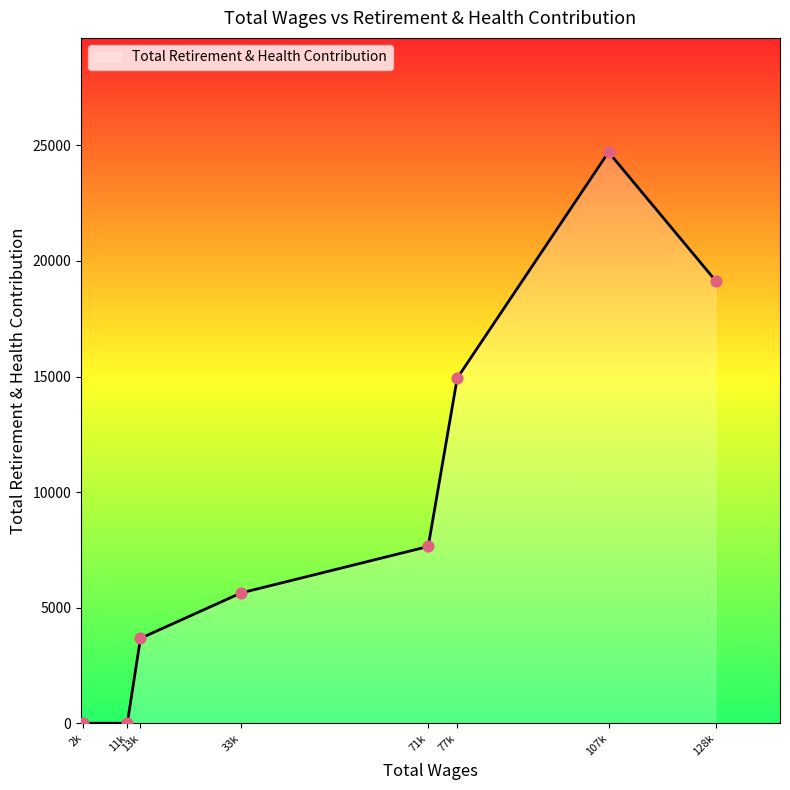

Which has a higher value, 107k or 11k?

107k